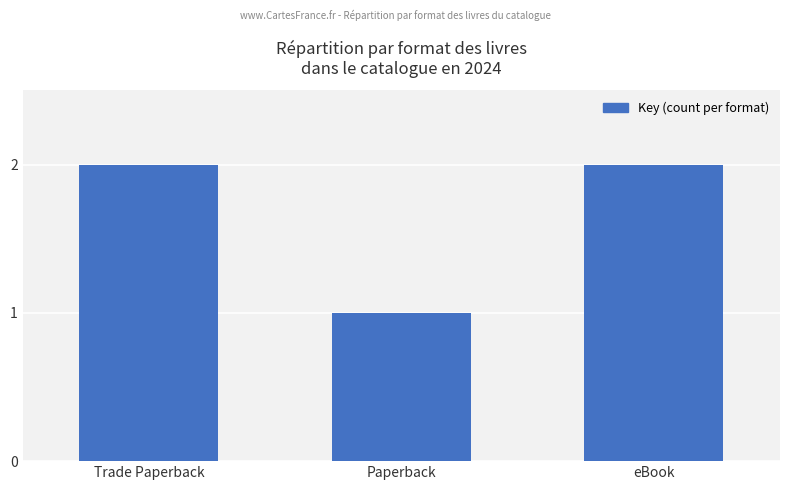

Approximately how many times larger is the value at Paperback compared to Trade Paperback?

0.5